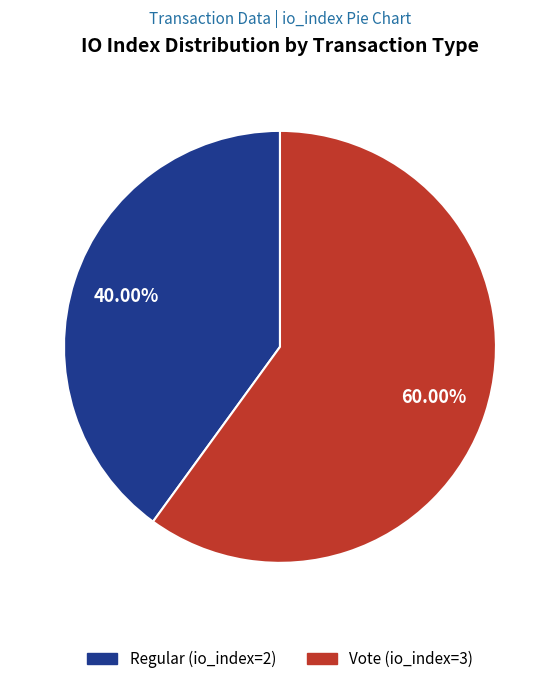

What is the ratio of the value at Vote (io_index=3) to the value at Regular (io_index=2)?

1.5